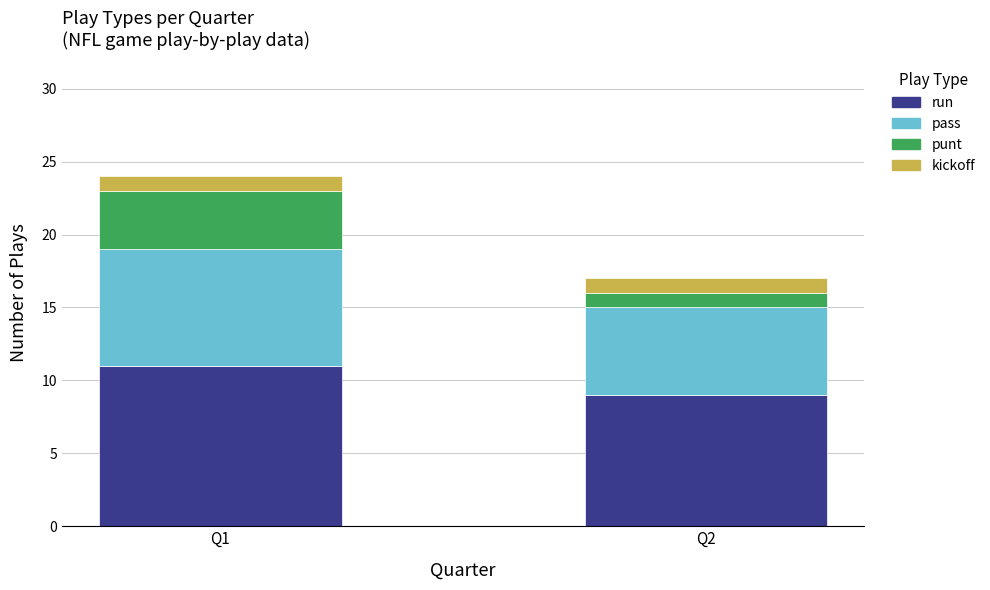

What is the lowest value of the run series?

9